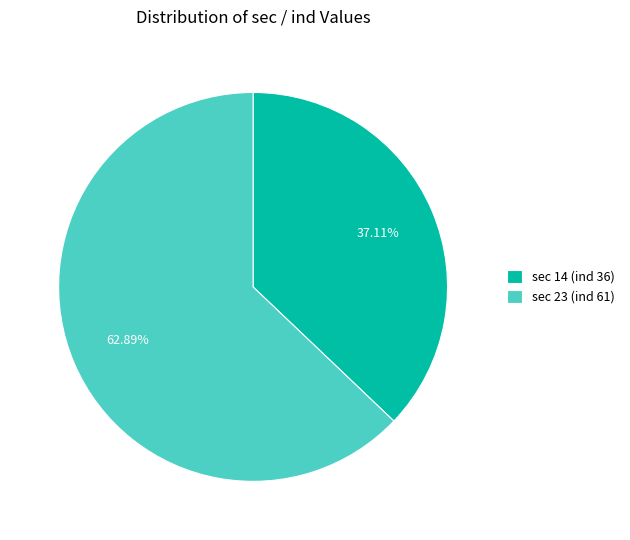

Which slice is the largest?

sec 23 (ind 61)